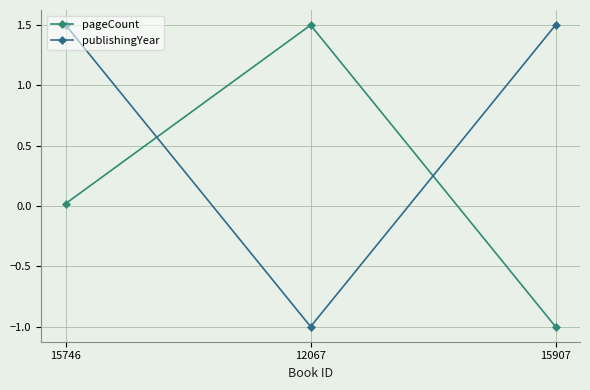

What is the maximum value shown in the chart?

1.5